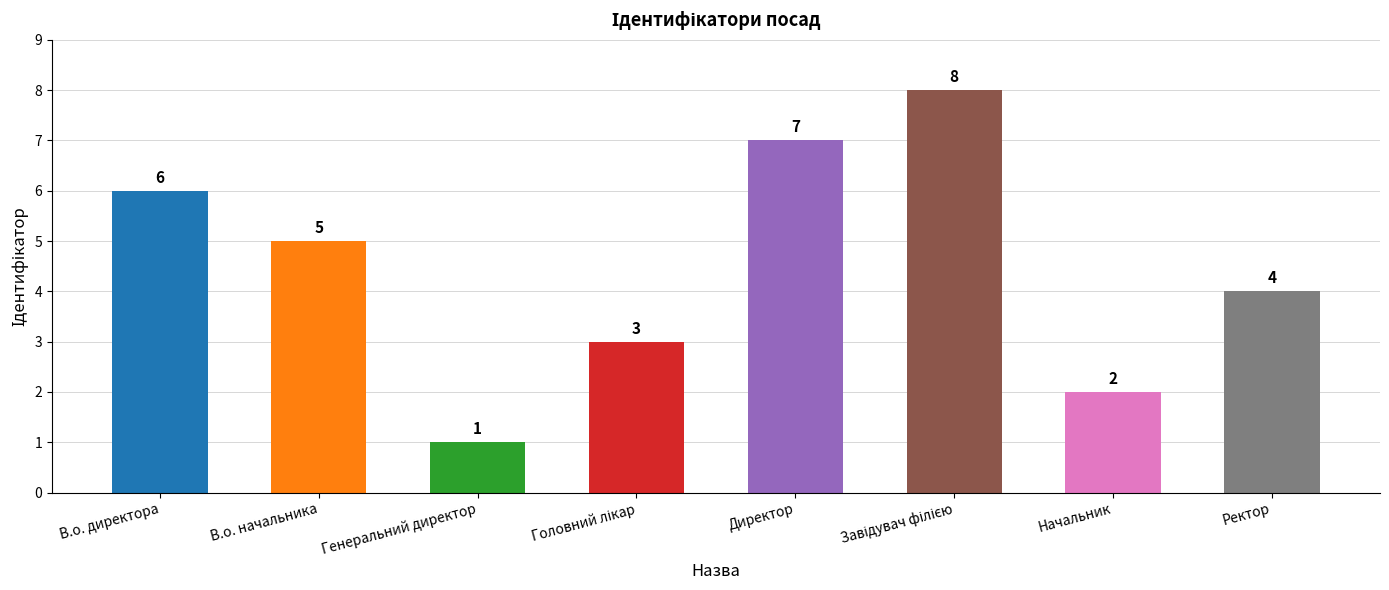

Reading right to left, extract all data points from this chart.

4	2	8	7	3	1	5	6